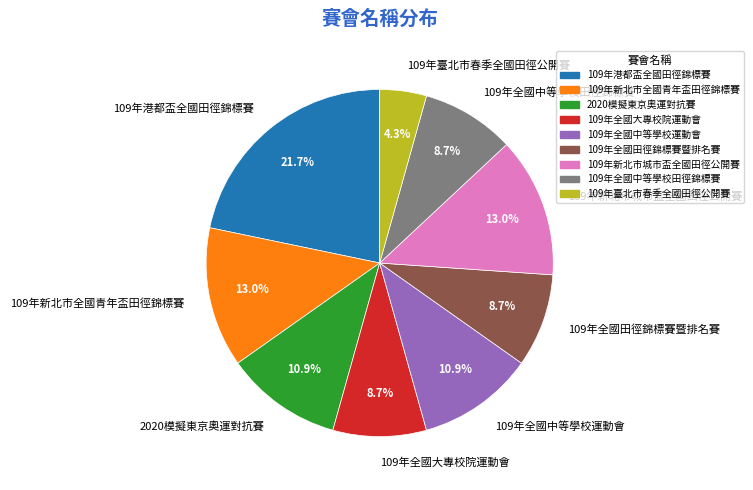

How many segments does this pie chart have?

9